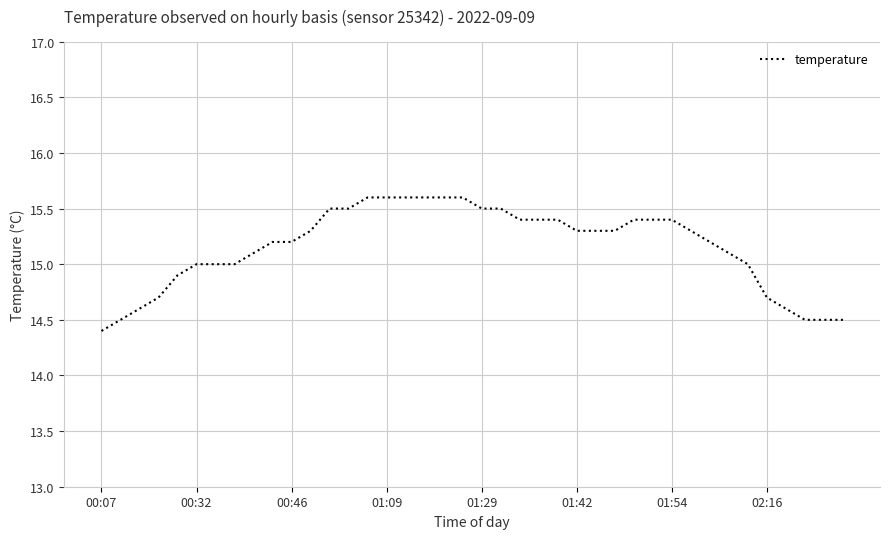

What is the maximum value shown in the chart?

15.6